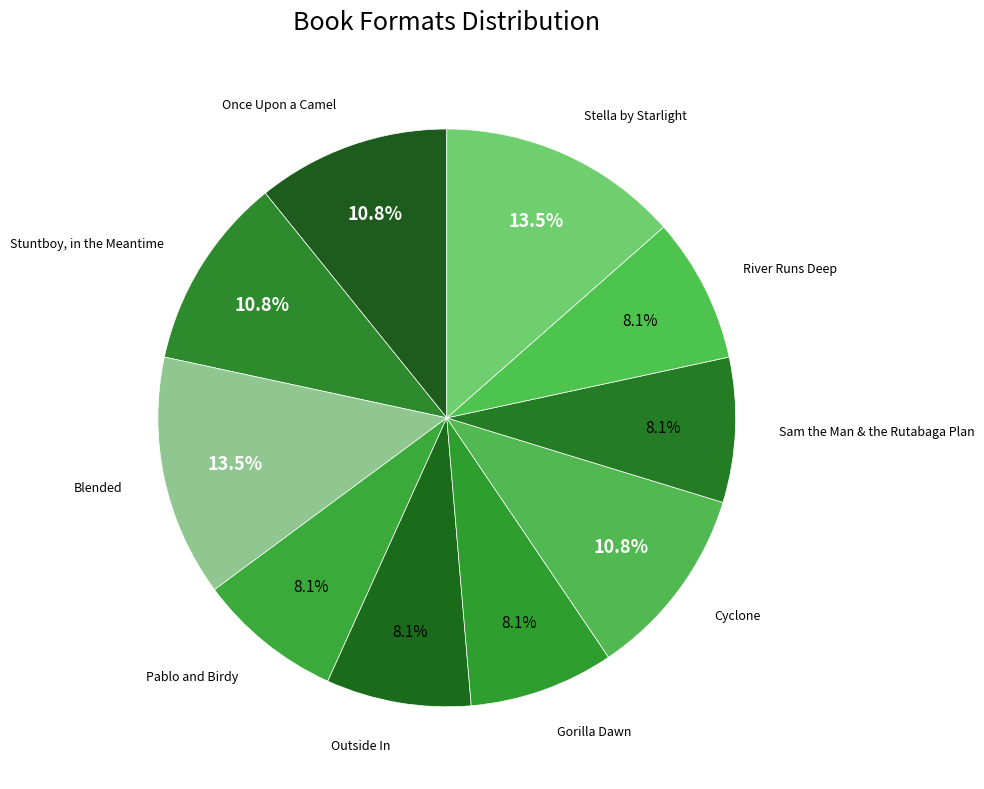

Is there any slice that represents more than half of the pie?

No